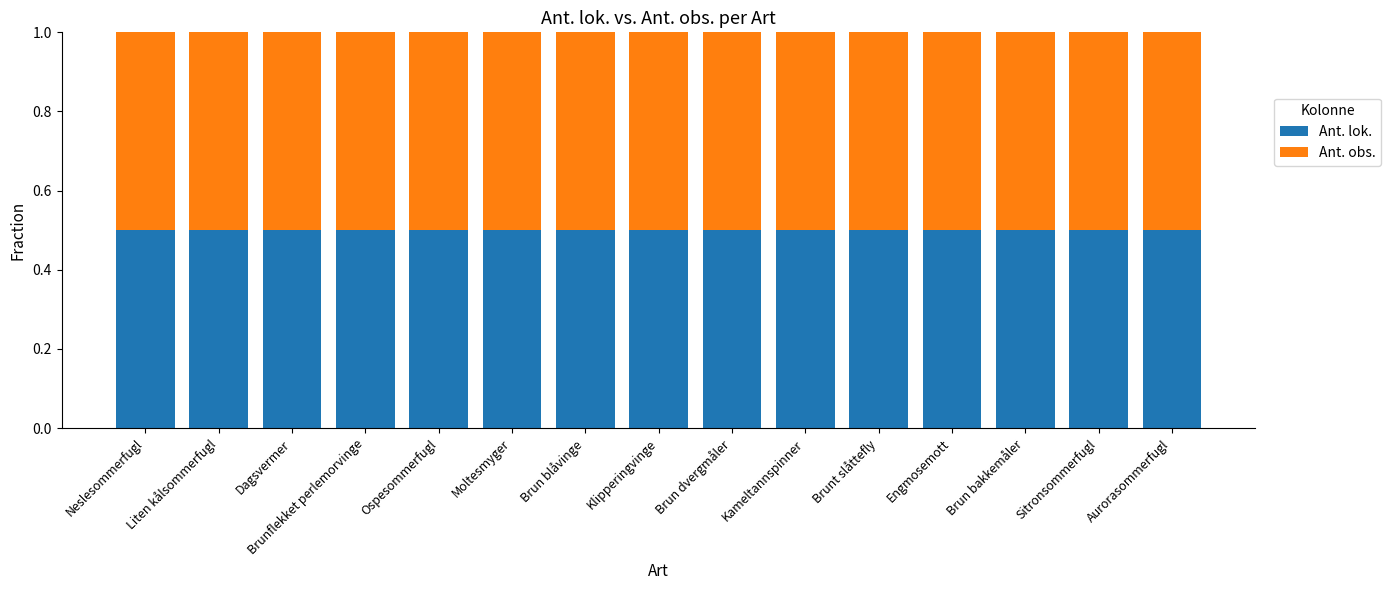

Reading left to right, extract all data points from this chart.

Ant. lok.: 2	2	1	1	1	1	1	1	1	1	1	1	1	1	1
Ant. obs.: 2	2	1	1	1	1	1	1	1	1	1	1	1	1	1